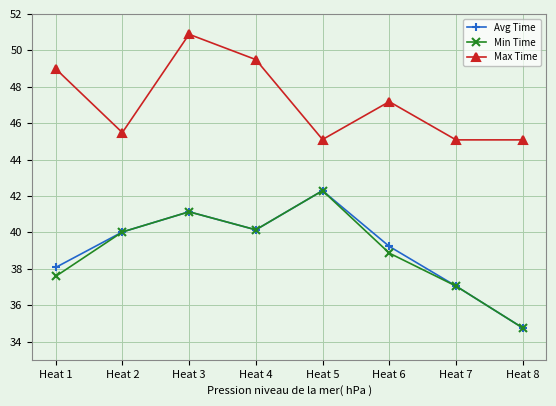

What is the difference between the highest and lowest values at Heat 6?

8.3